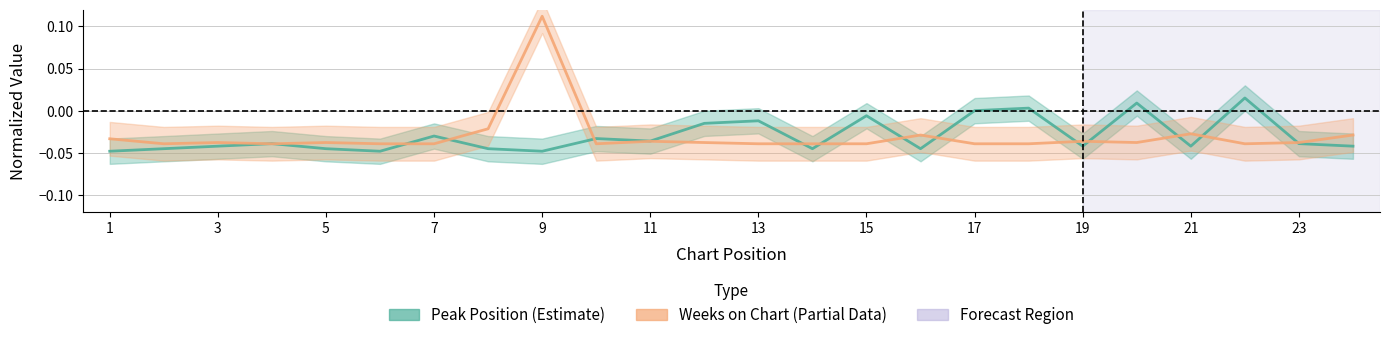

How many Weeks on Chart values are between 0 and 1?

1